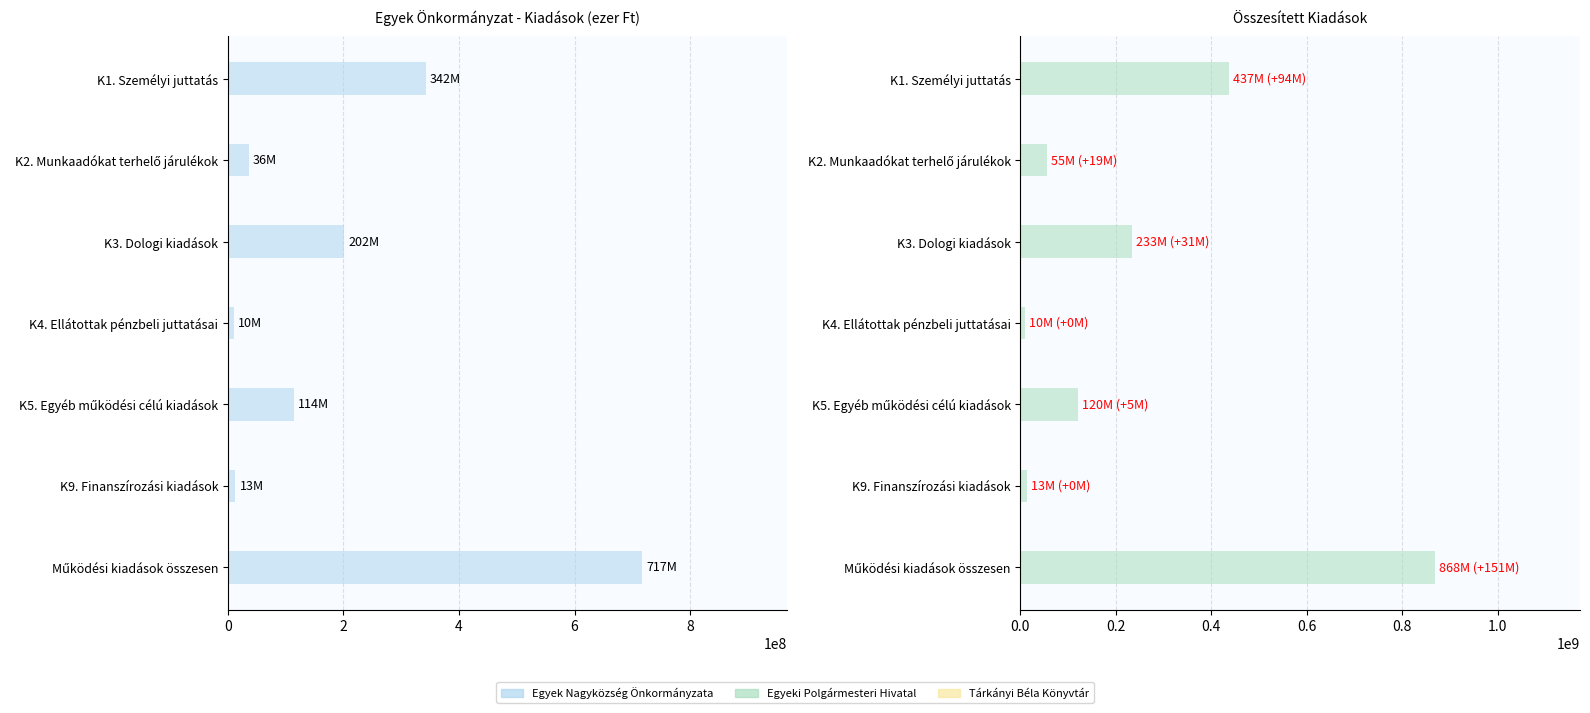

Does the chart contain any negative values?

No